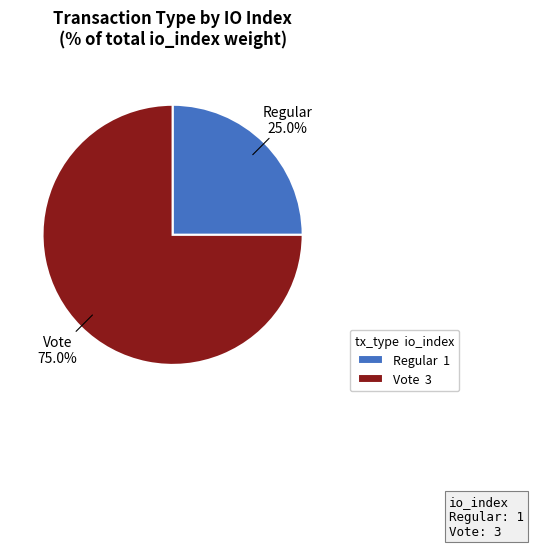

How many segments does this pie chart have?

2